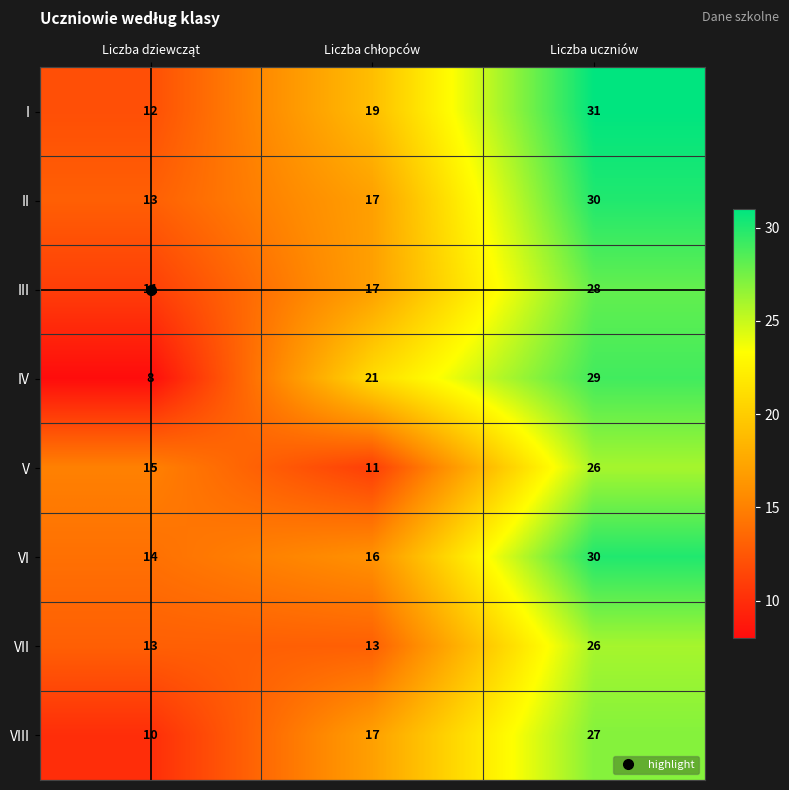

Which category has the highest value across all series?

Liczba uczniów